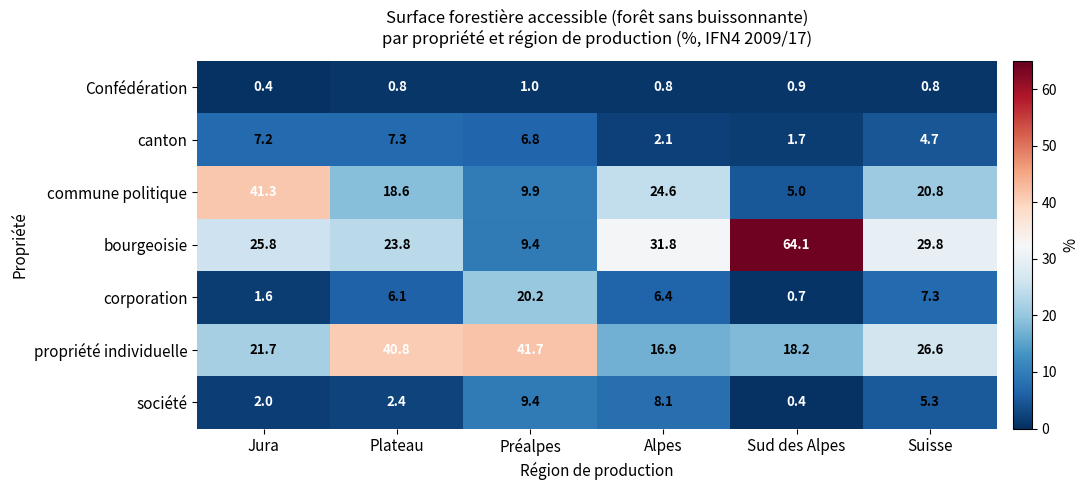

At Plateau, list the series in order from smallest to largest.

Confédération, société, corporation, canton, commune politique, bourgeoisie, propriété individuelle